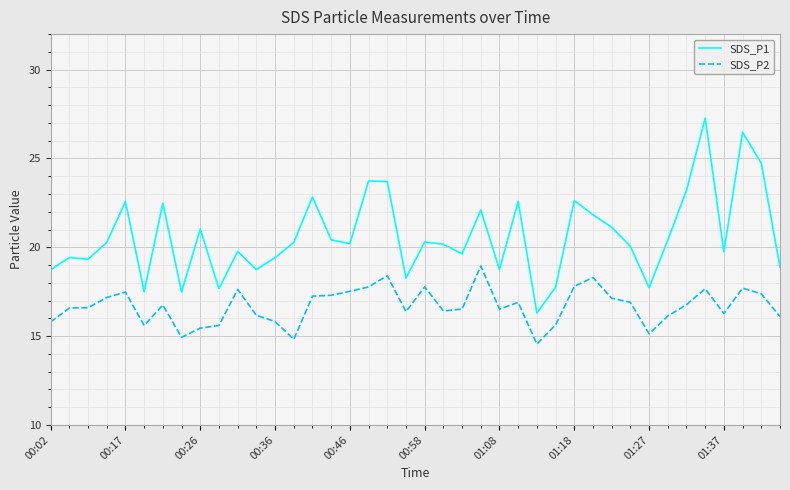

Rank the series by their maximum value, from highest to lowest.

SDS_P1, SDS_P2